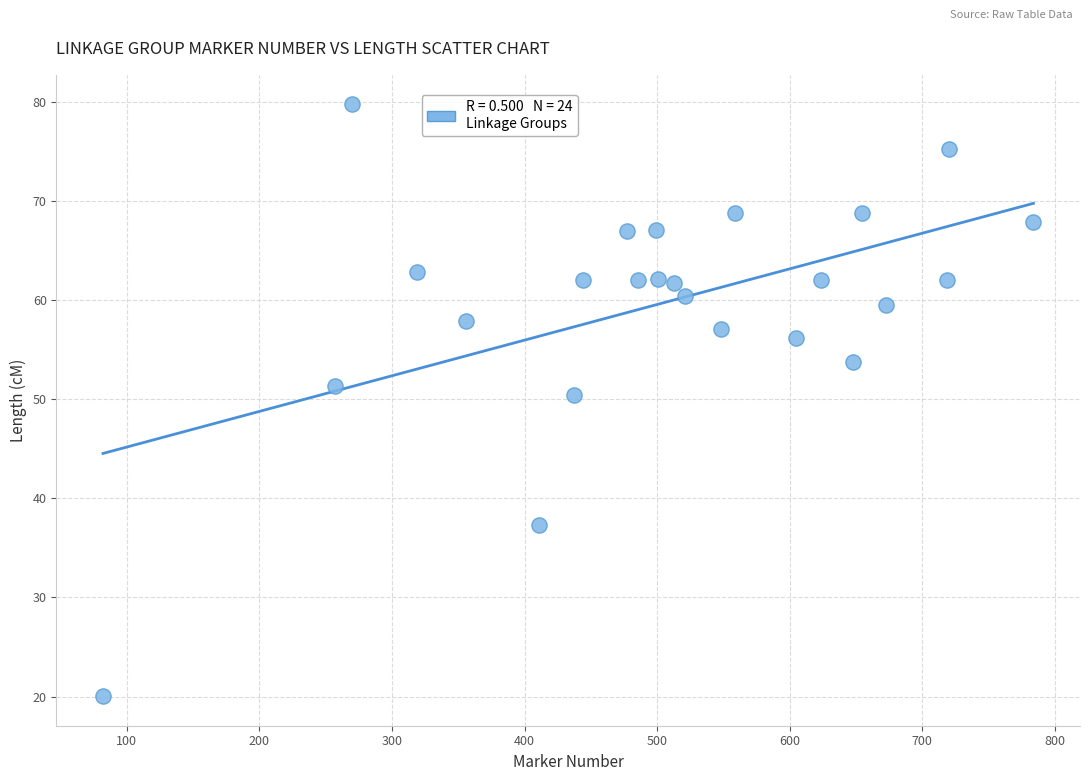

What is the range of Y values (max minus min)?

59.7